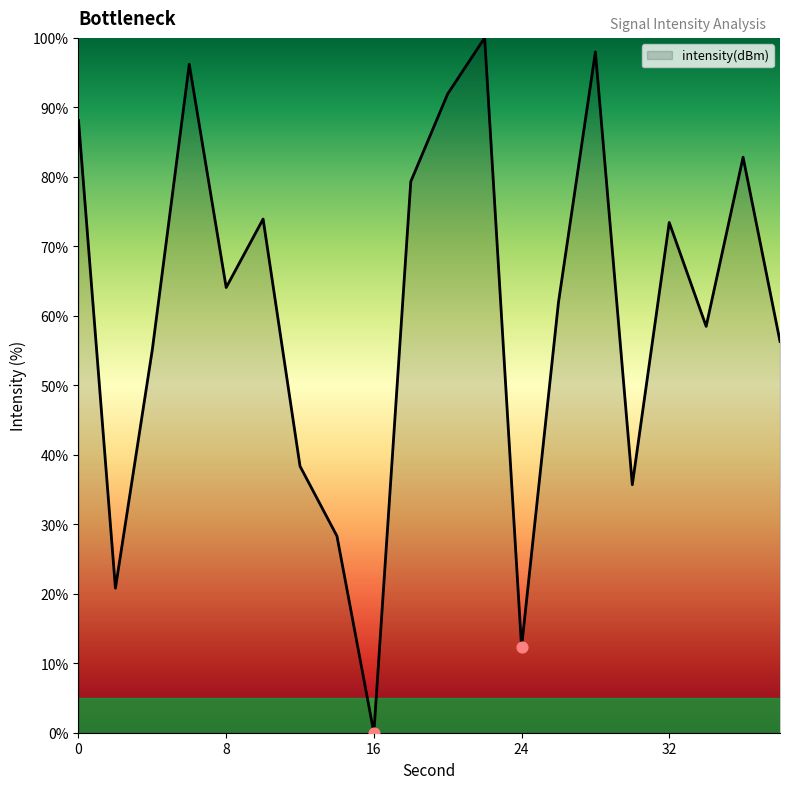

What is the difference between the maximum and minimum values?

100.0